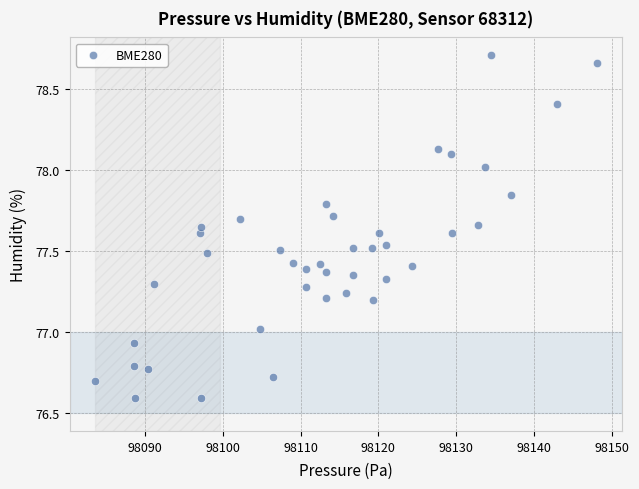

What is the range of X values (max minus min)?

64.6